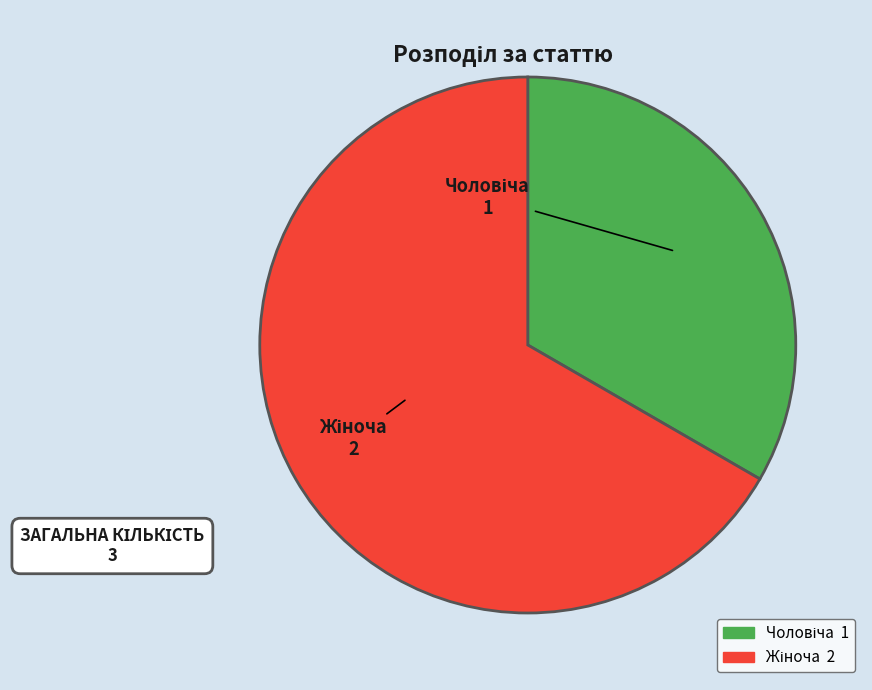

Which category has the smallest portion of the pie?

Чоловіча